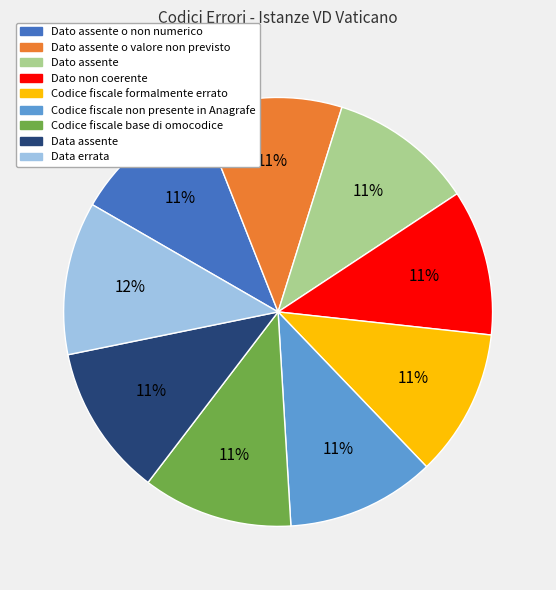

Is there a majority slice in this chart?

No